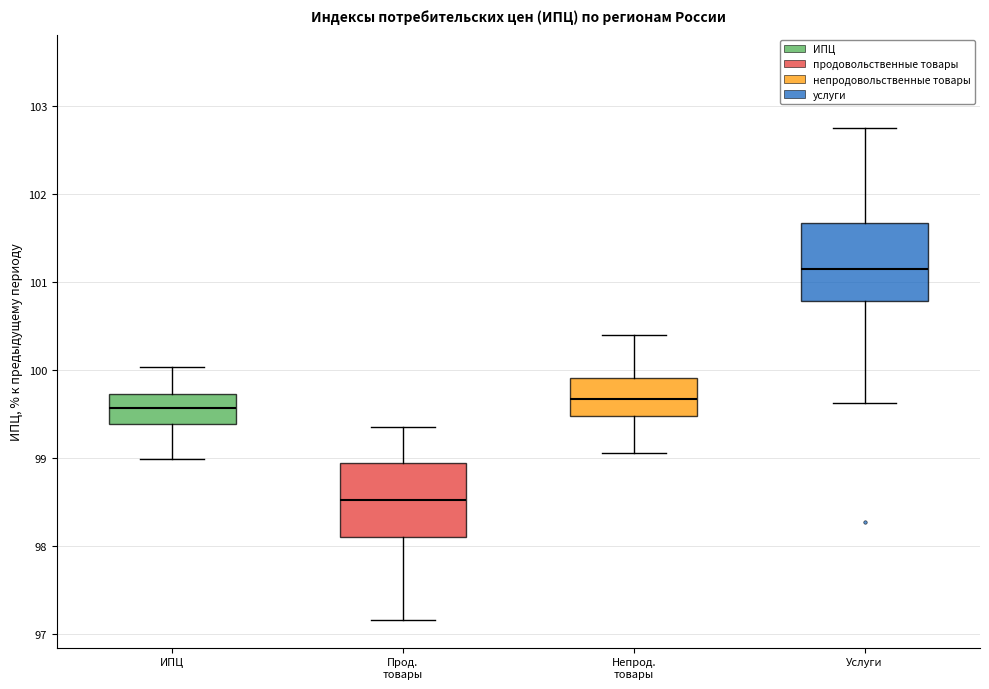

Where does the upper whisker of the box for Прод. товары end on the y-axis? The values are not printed on the chart, so give them approximately, as read against the axis.

99.4